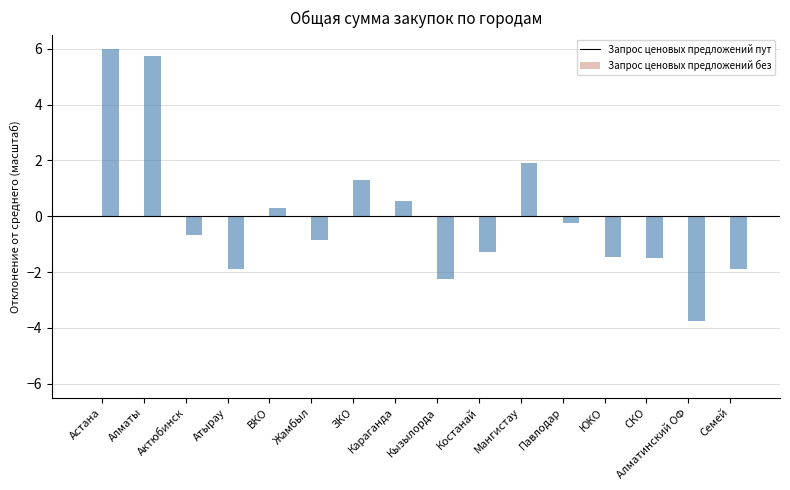

At which label does the data first exceed 0?

Астана